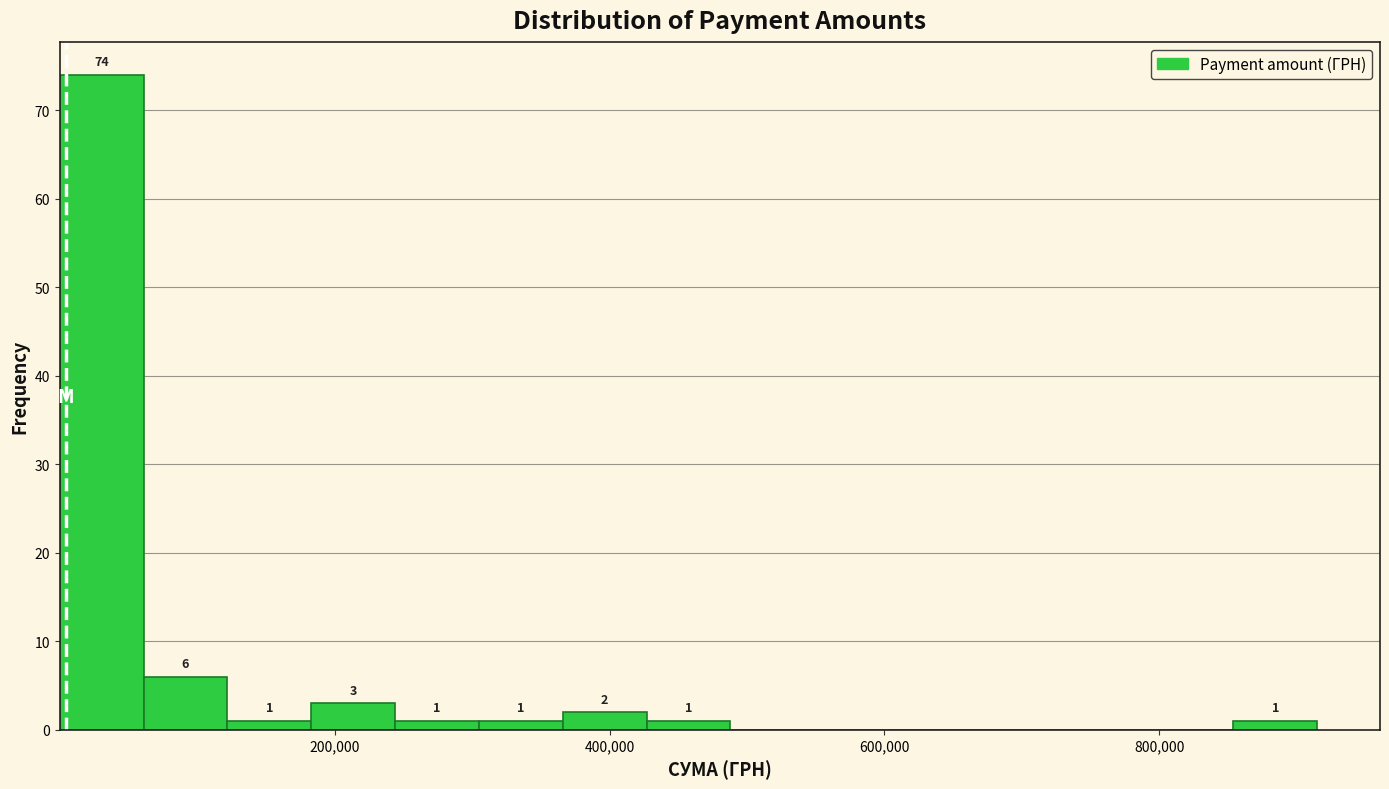

Around what value on the x-axis is the tallest bar? Give the approximate position of its centre, as read against the axis.

40000